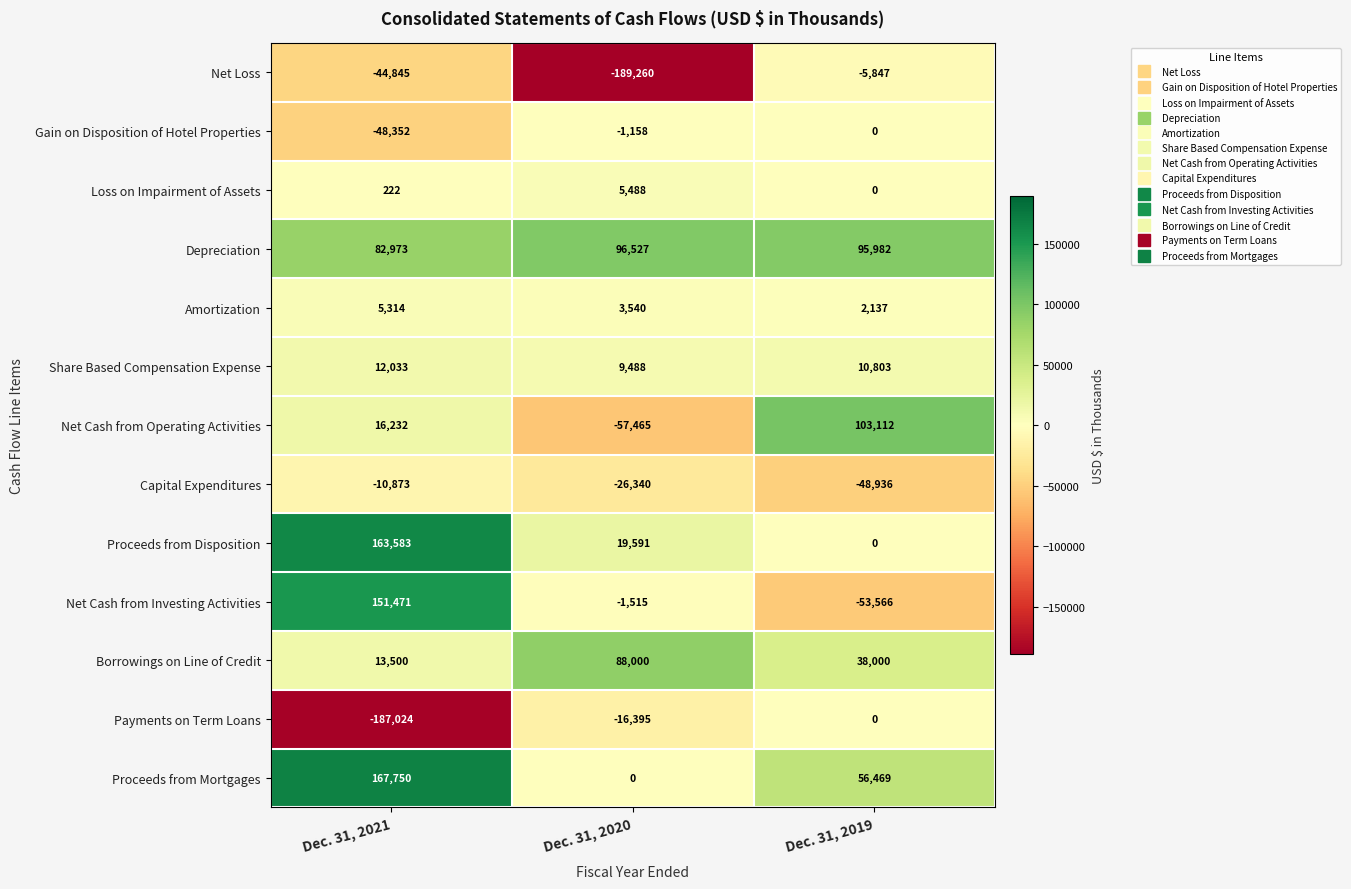

What is the sum of the Proceeds from Disposition values at Dec. 31, 2021 and Dec. 31, 2020?

183174